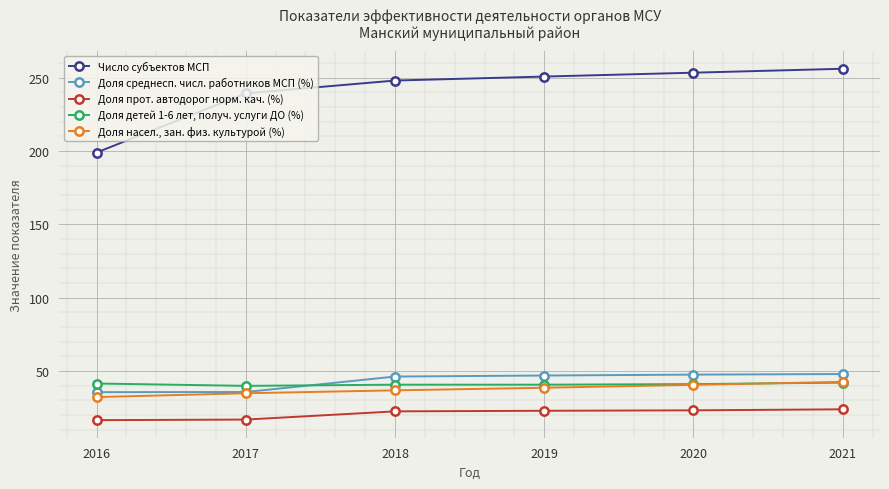

Rank the series by their maximum value, from lowest to highest.

Доля прот. автодорог норм. кач. (%), Доля детей 1-6 лет, получ. услуги ДО (%), Доля насел., зан. физ. культурой (%), Доля среднесп. числ. работников МСП (%), Число субъектов МСП